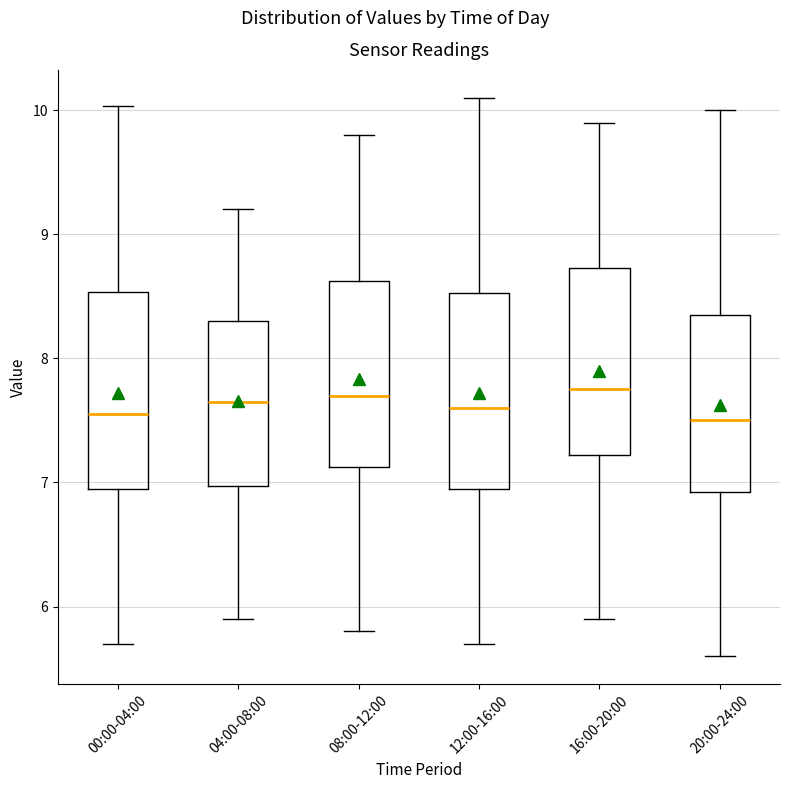

Where does the median line of the box for 00:00-04:00 sit on the y-axis? The values are not printed on the chart, so give them approximately, as read against the axis.

7.6